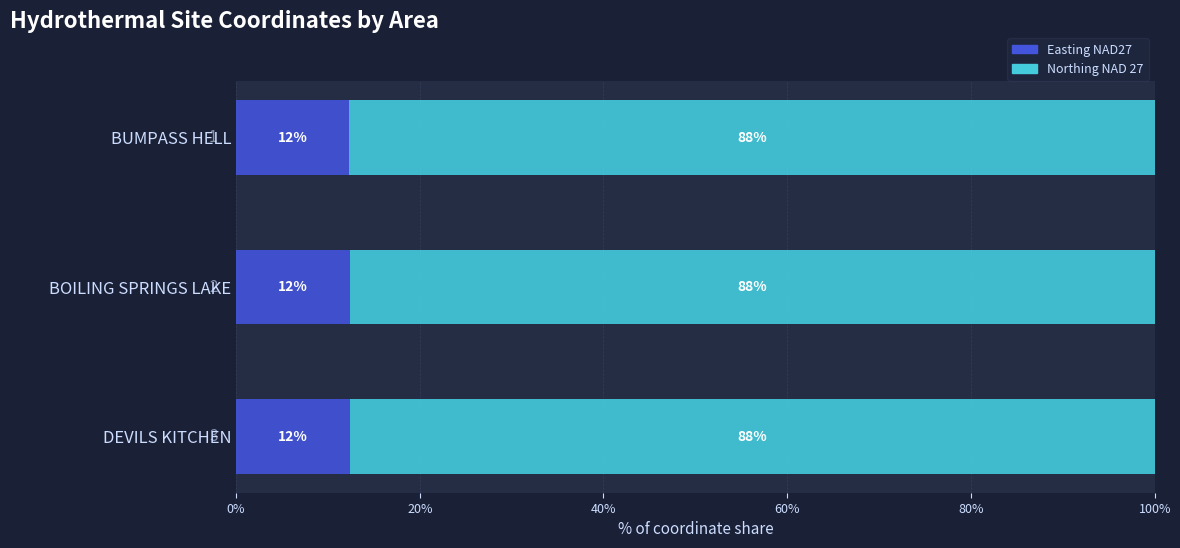

What are all the series names shown in the legend?

Easting NAD27, Northing NAD 27